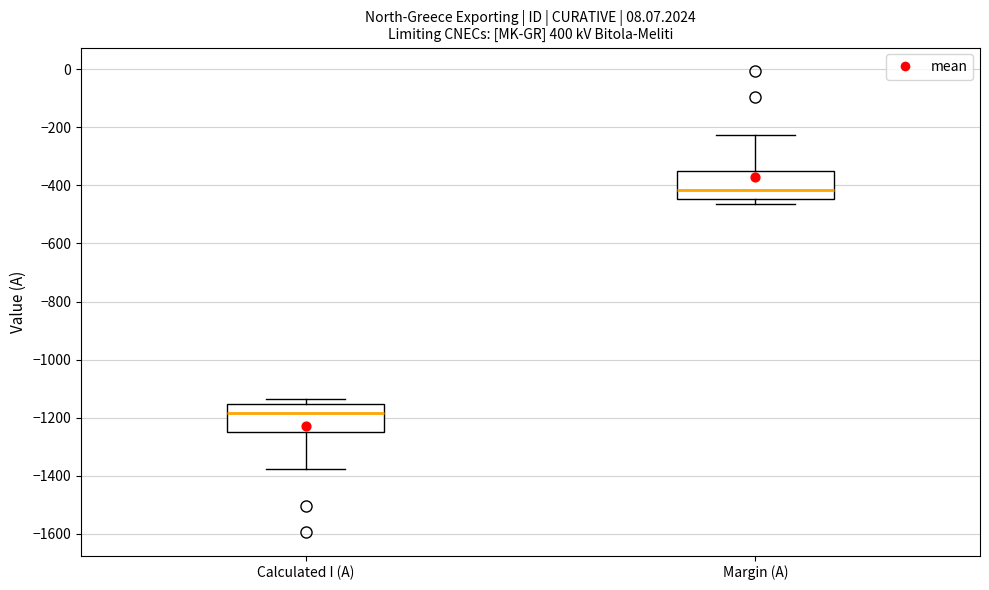

Reading left to right, read every box against the y-axis: the position of its median line, the range the box covers, and the ends of its whiskers. The values are not printed on the chart, so give them approximately, as read against the axis.

Calculated I (A): median -1180, box -1240 to -1160, whiskers -1380 to -1140
Margin (A): median -420, box -440 to -360, whiskers -460 to -220